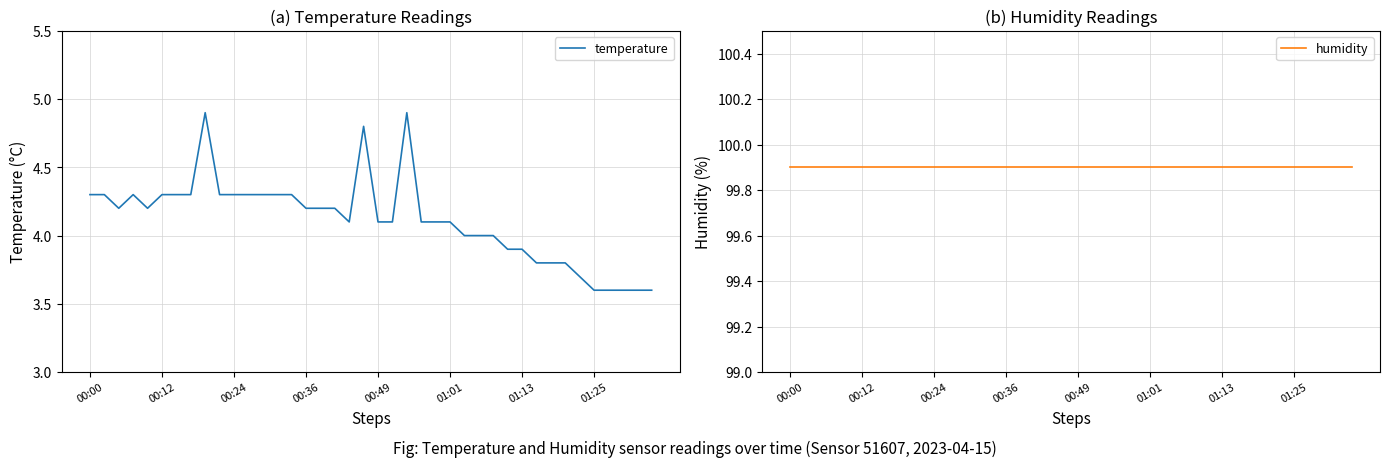

True or false: temperature and humidity intersect in this chart.

False